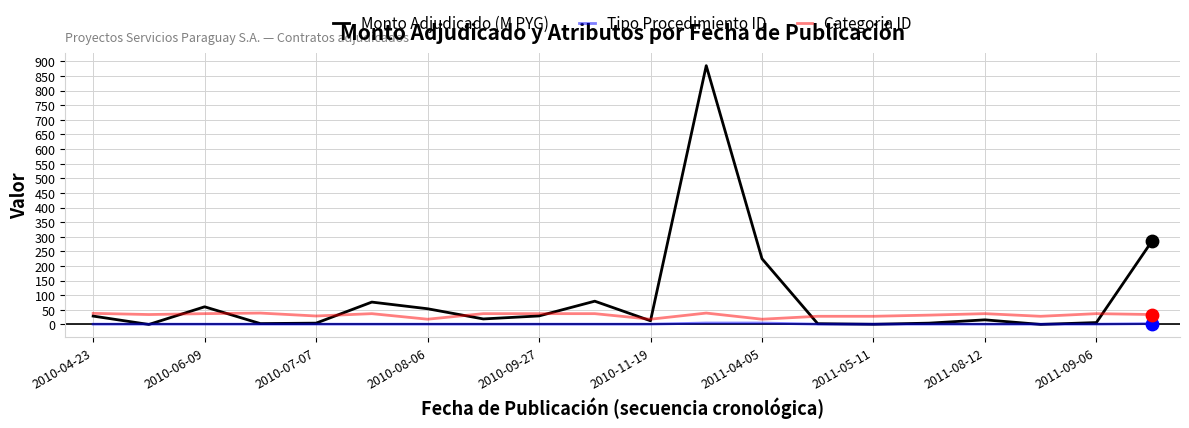

Which series has the largest total across all categories?

Monto Adjudicado (M PYG)